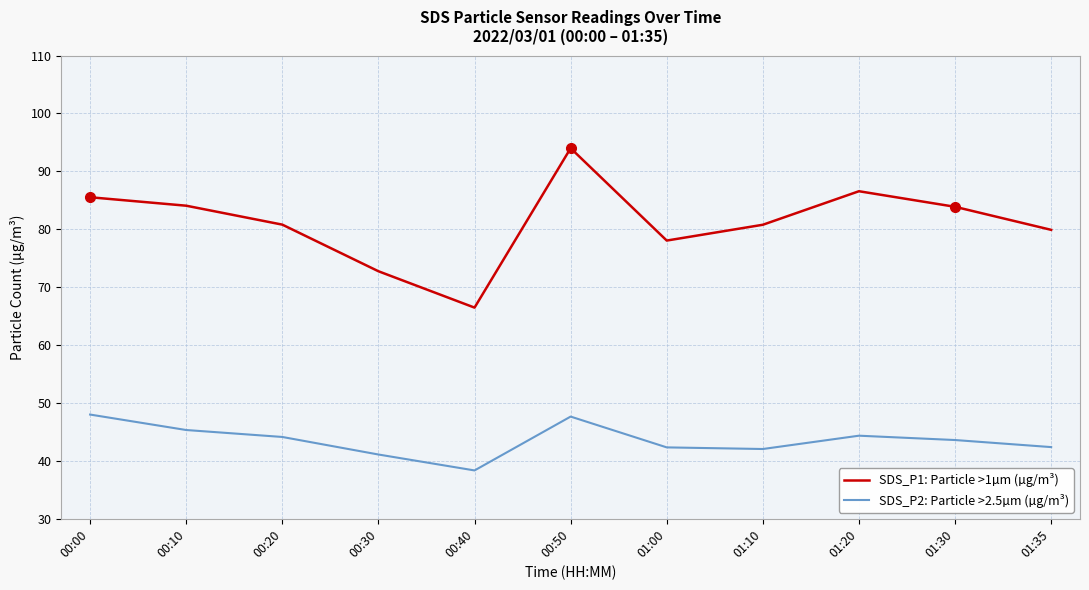

Which series has the widest spread of values?

SDS_P1: Particle >1µm (µg/m³)